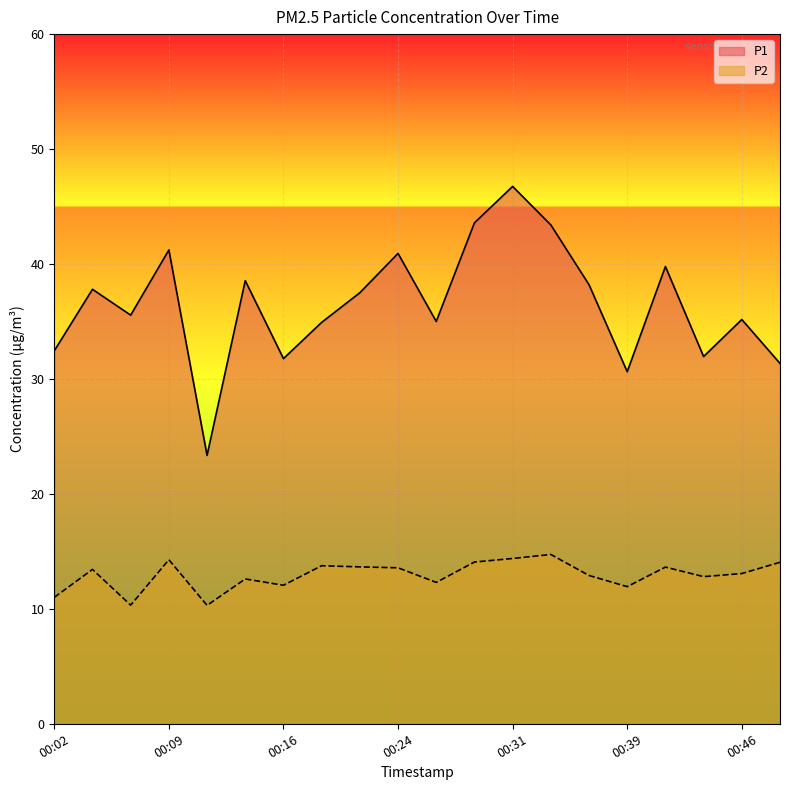

The P2 series shows 21.4 at 00:16. True or false?

False